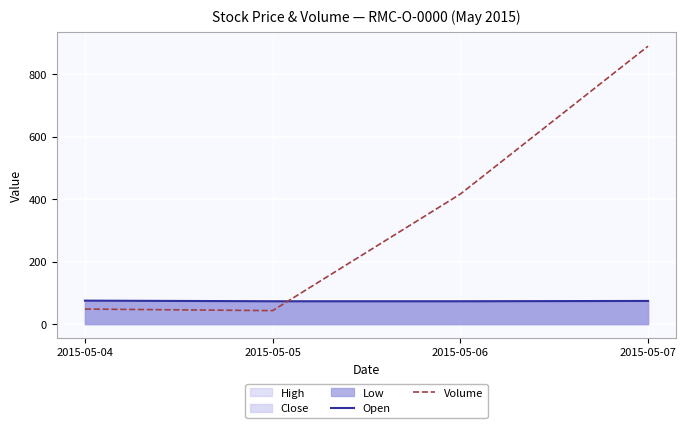

True or false: Volume has a value of 43 at 2015-05-05.

True